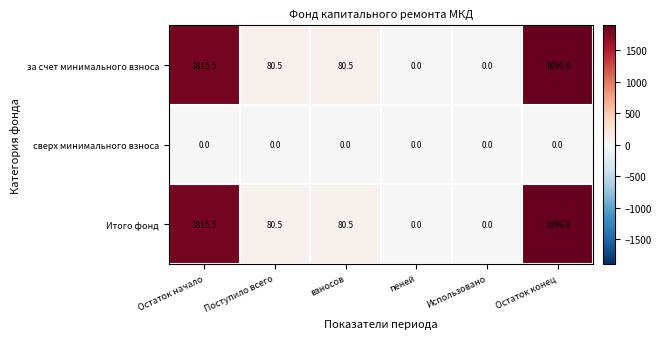

At which category is the sum across all series the highest?

Остаток конец